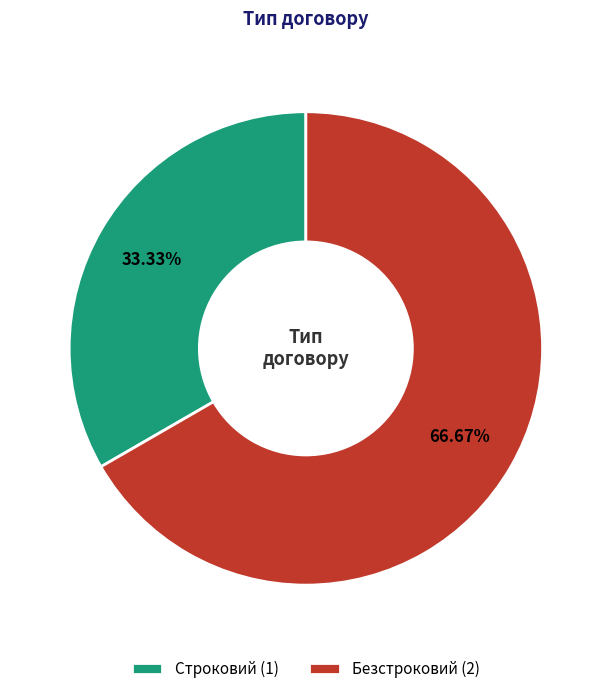

What is the largest slice in the pie chart?

Безстроковий